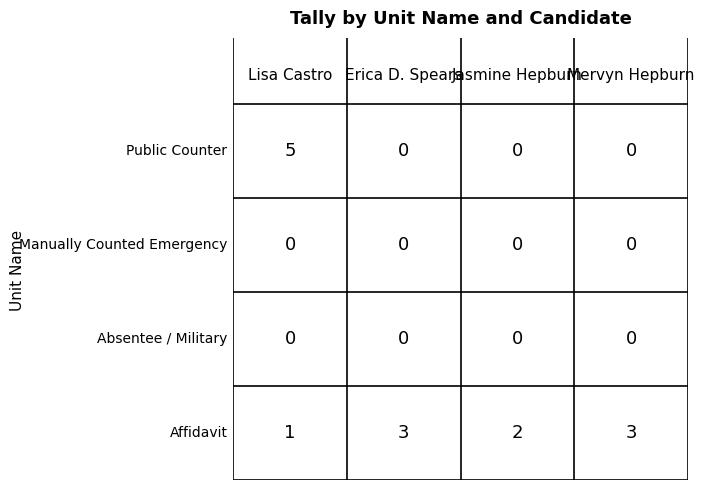

The value of Manually Counted Emergency at 6 is 0. True or false?

True